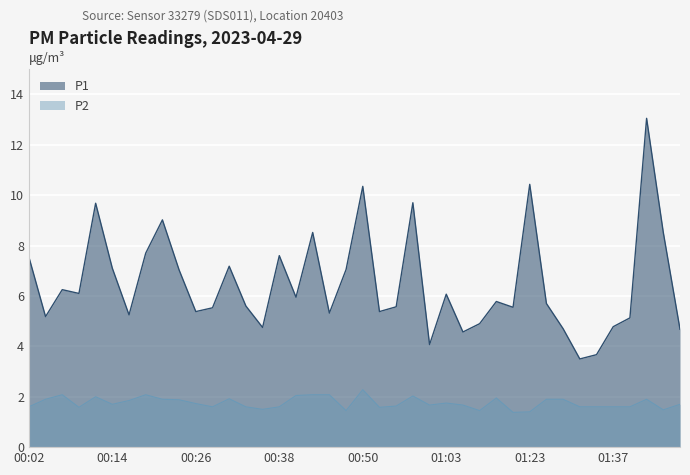

How many lines are shown in the chart?

2